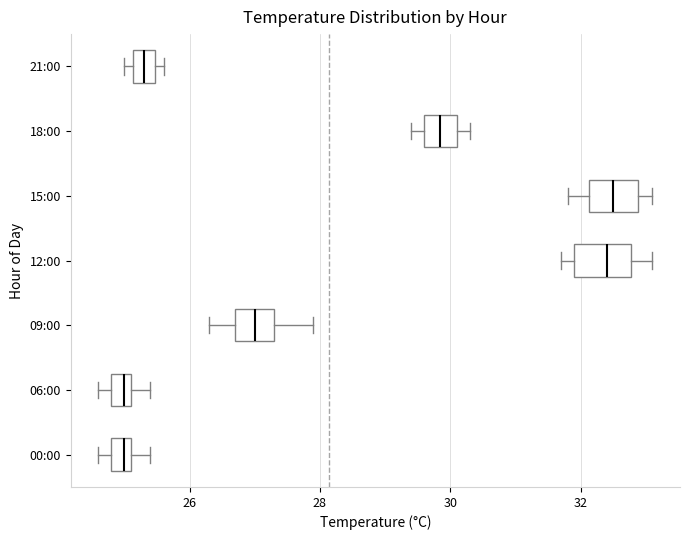

Where does the median line of the box for 12:00 sit on the x-axis? The values are not printed on the chart, so give them approximately, as read against the axis.

32.4